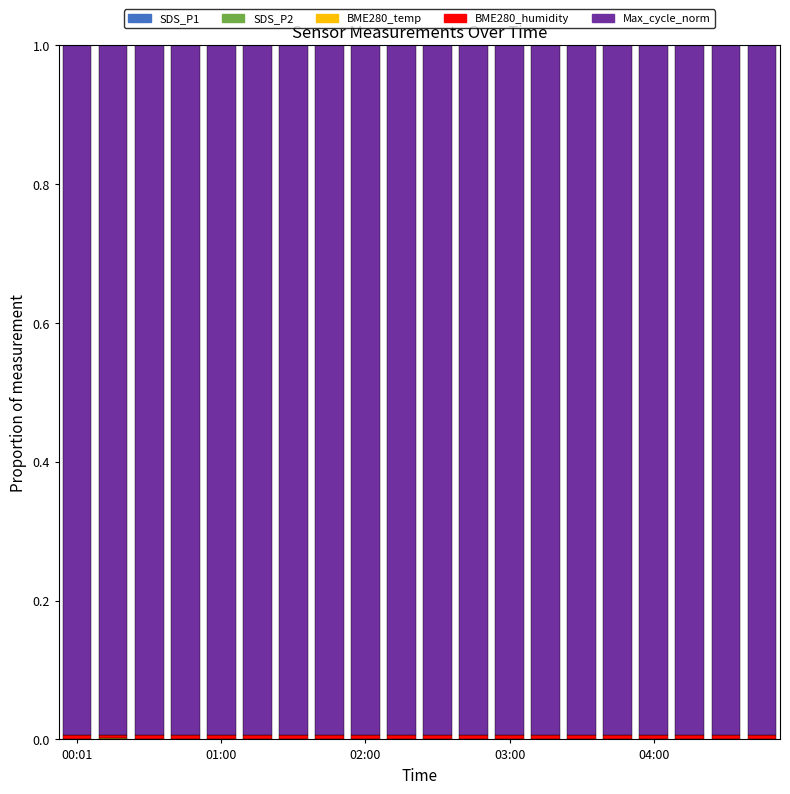

Count the number of categories in the chart.

20